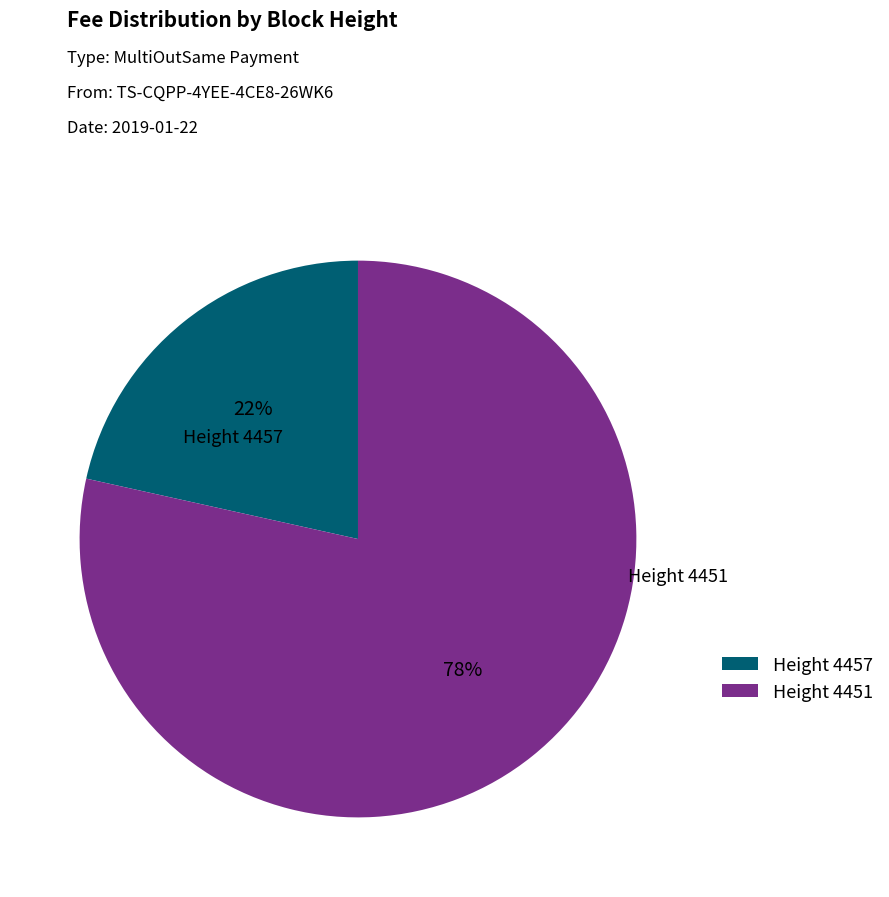

Which slice is the largest?

Height 4451